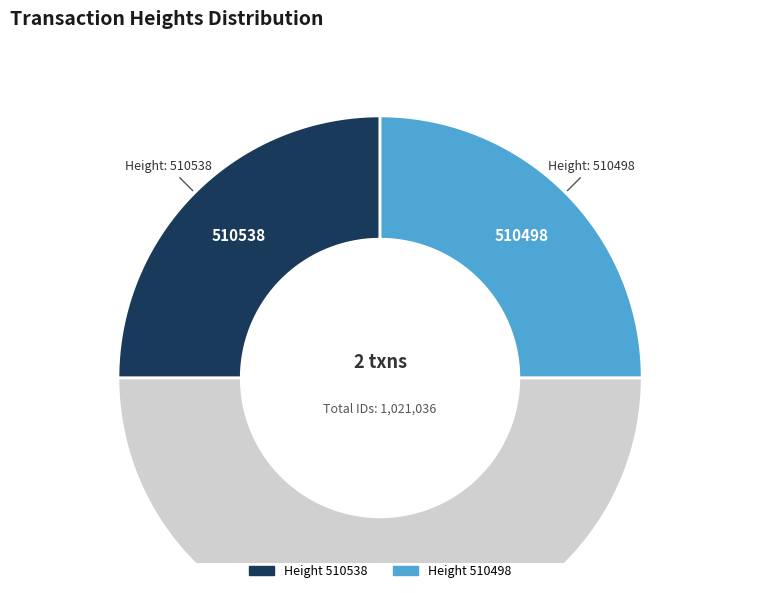

What percentage is the 510538 slice, to the nearest percent?

50%